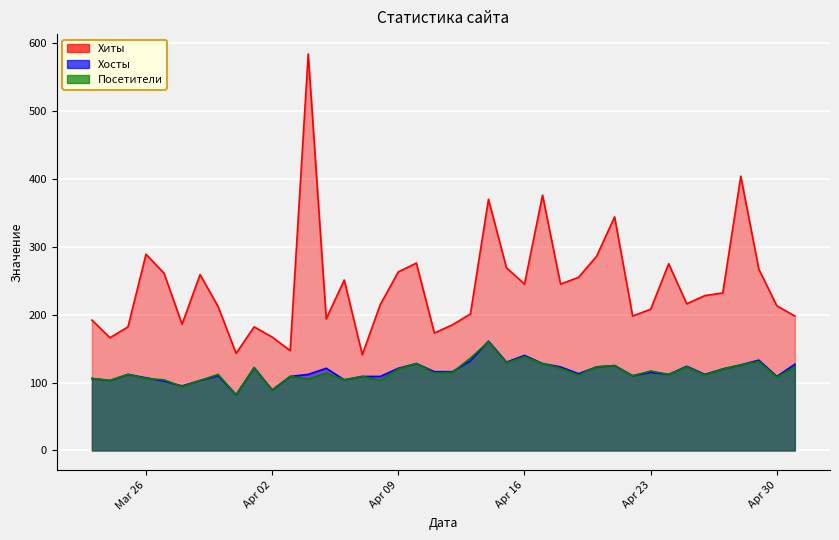

At which label does Хосты reach its minimum?

2024-03-31